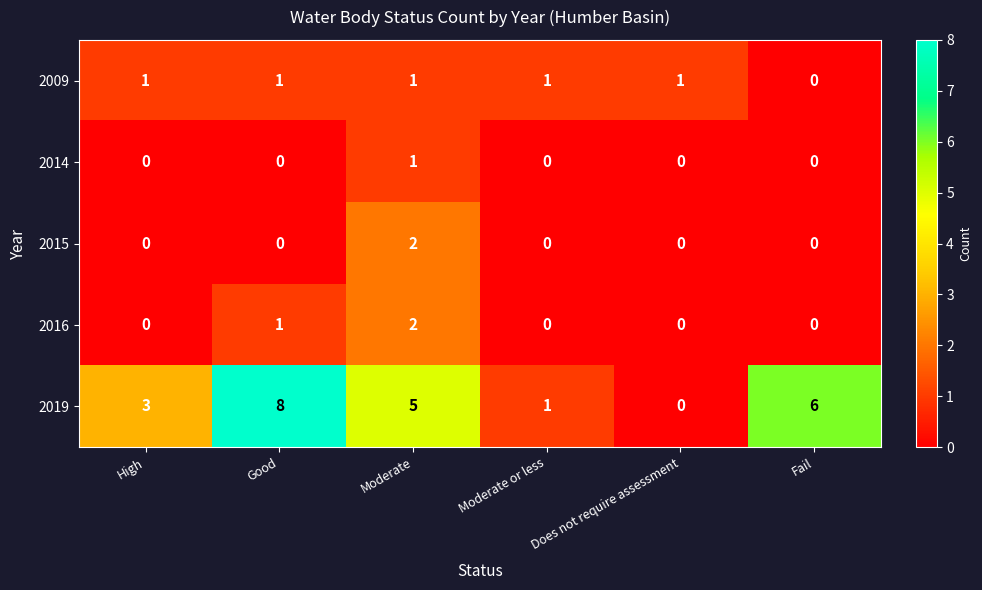

At which label is 2009 closest to 0?

Fail